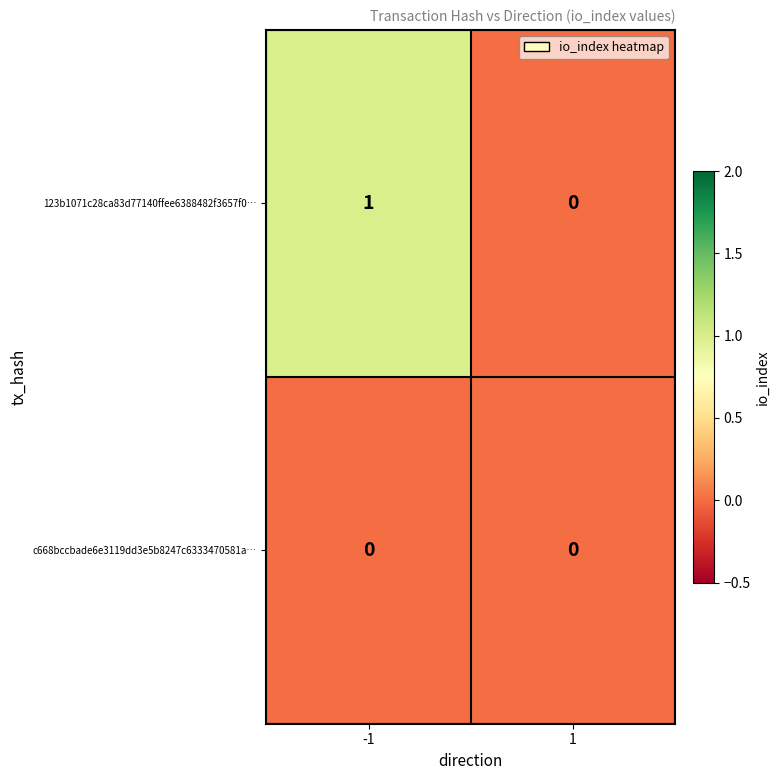

Which series has the largest total across all categories?

123b1071c28ca83d77140ffee6388482f3657f0…